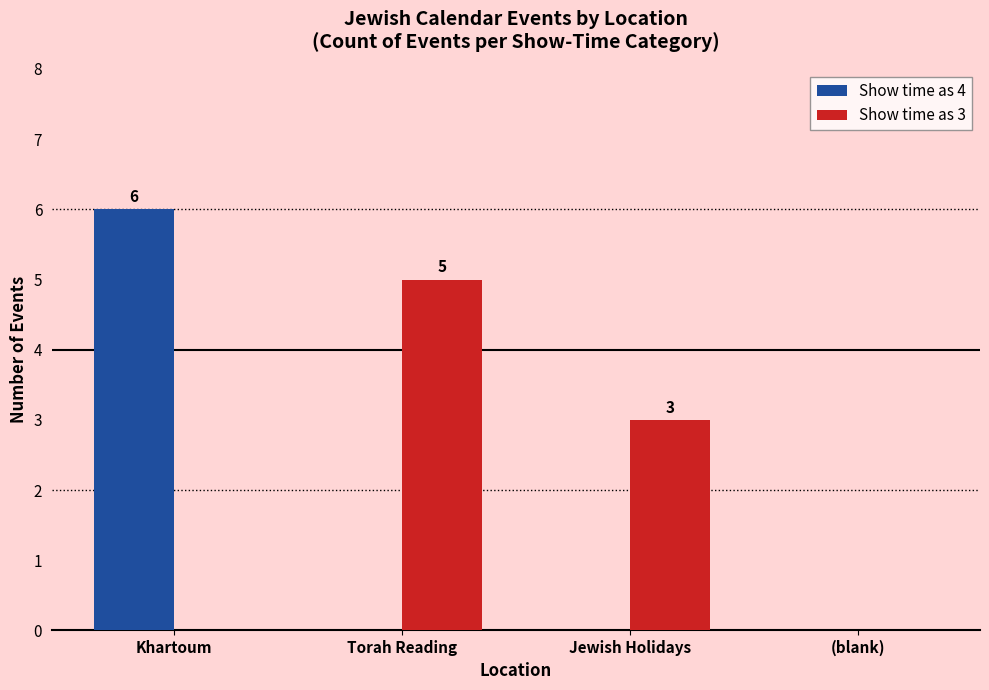

Reading right to left, extract all data points from this chart.

Show time as 4: (blank)=0	Jewish Holidays=0	Torah Reading=0	Khartoum=6
Show time as 3: (blank)=0	Jewish Holidays=3	Torah Reading=5	Khartoum=0